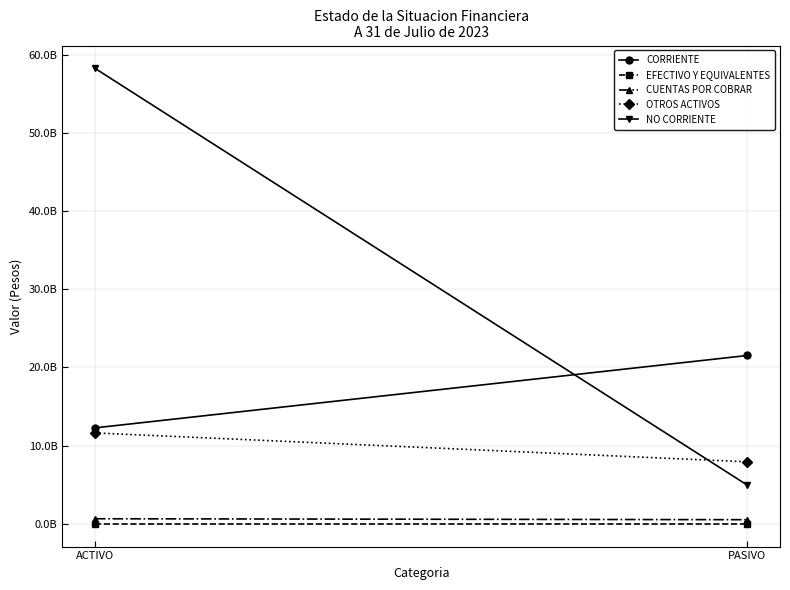

What is the label of the 1st point from the right?

PASIVO